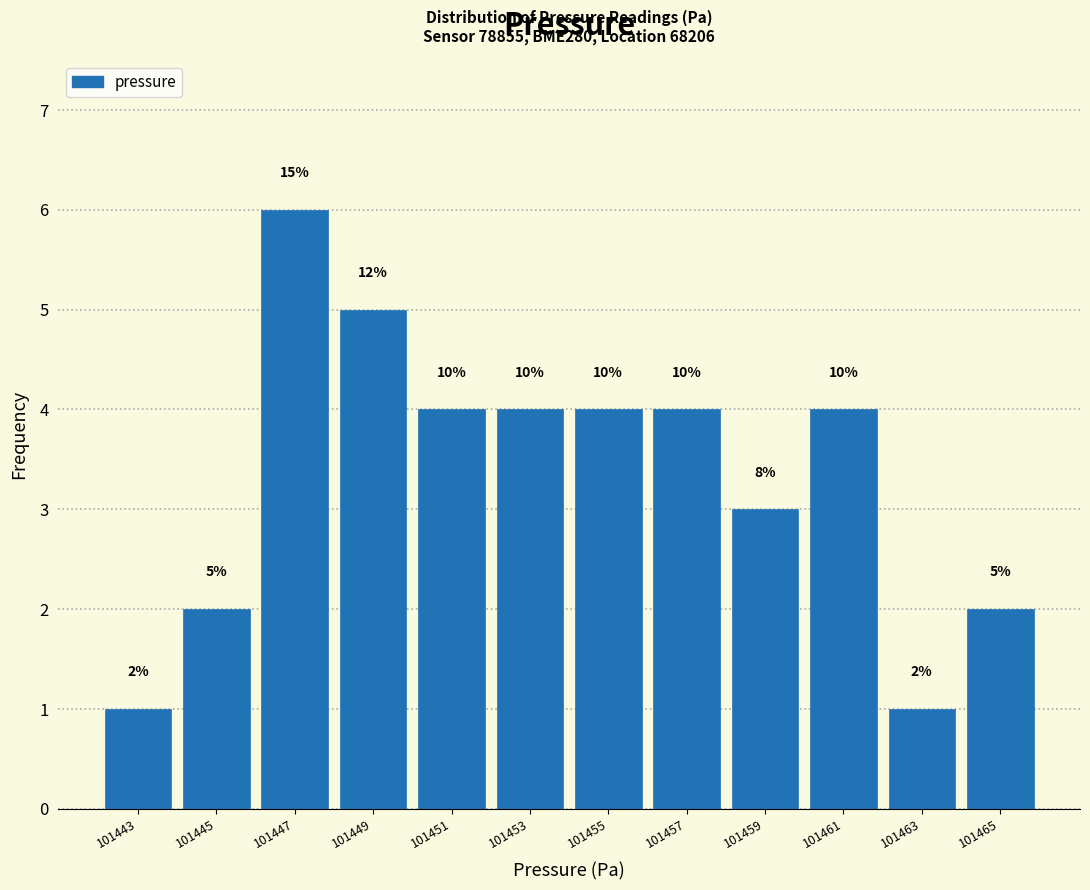

Are the bars horizontal?

No